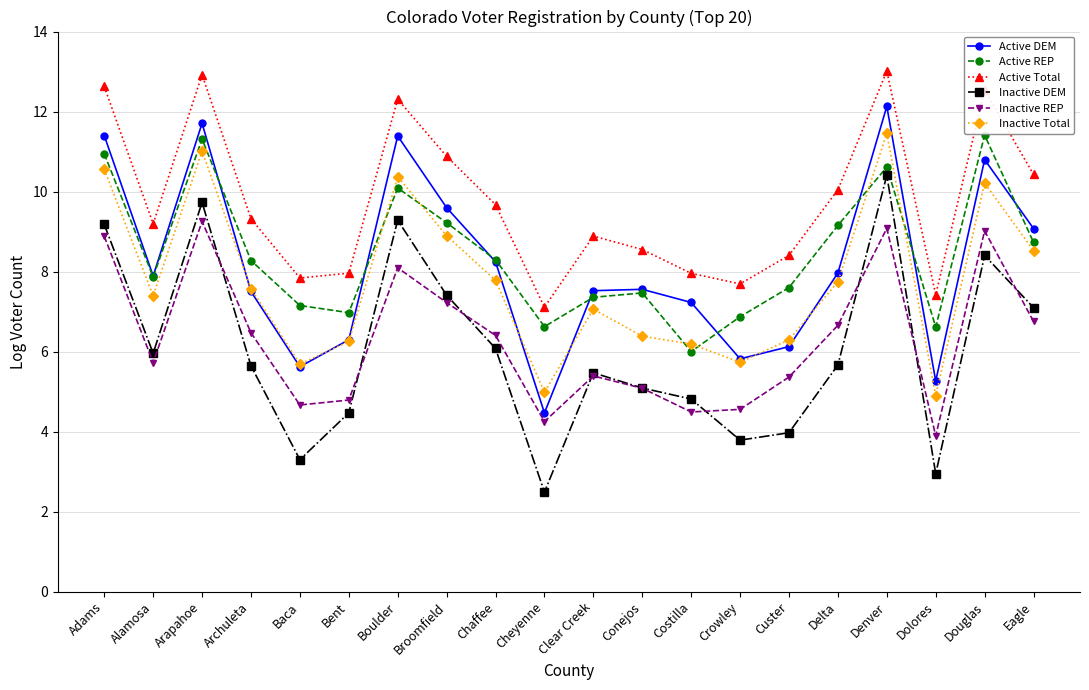

Where is Active Total nearest to the value 10?

Delta